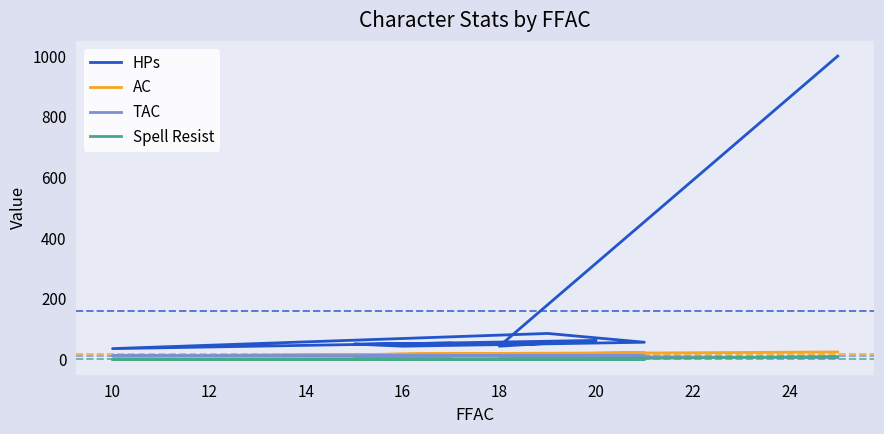

What are all the series names shown in the legend?

HPs, AC, TAC, Spell Resist